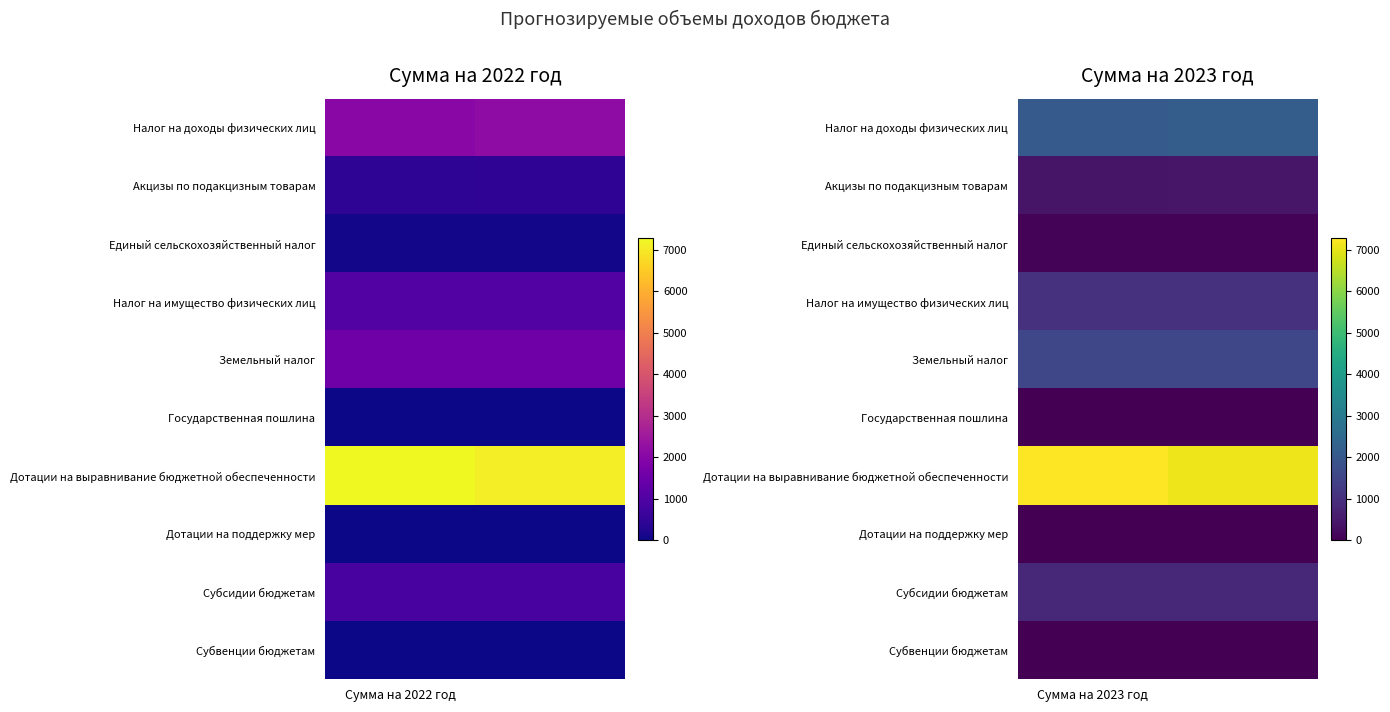

The Единый сельскохозяйственный налог series shows 109.4 at Сумма на 2023 год. True or false?

False